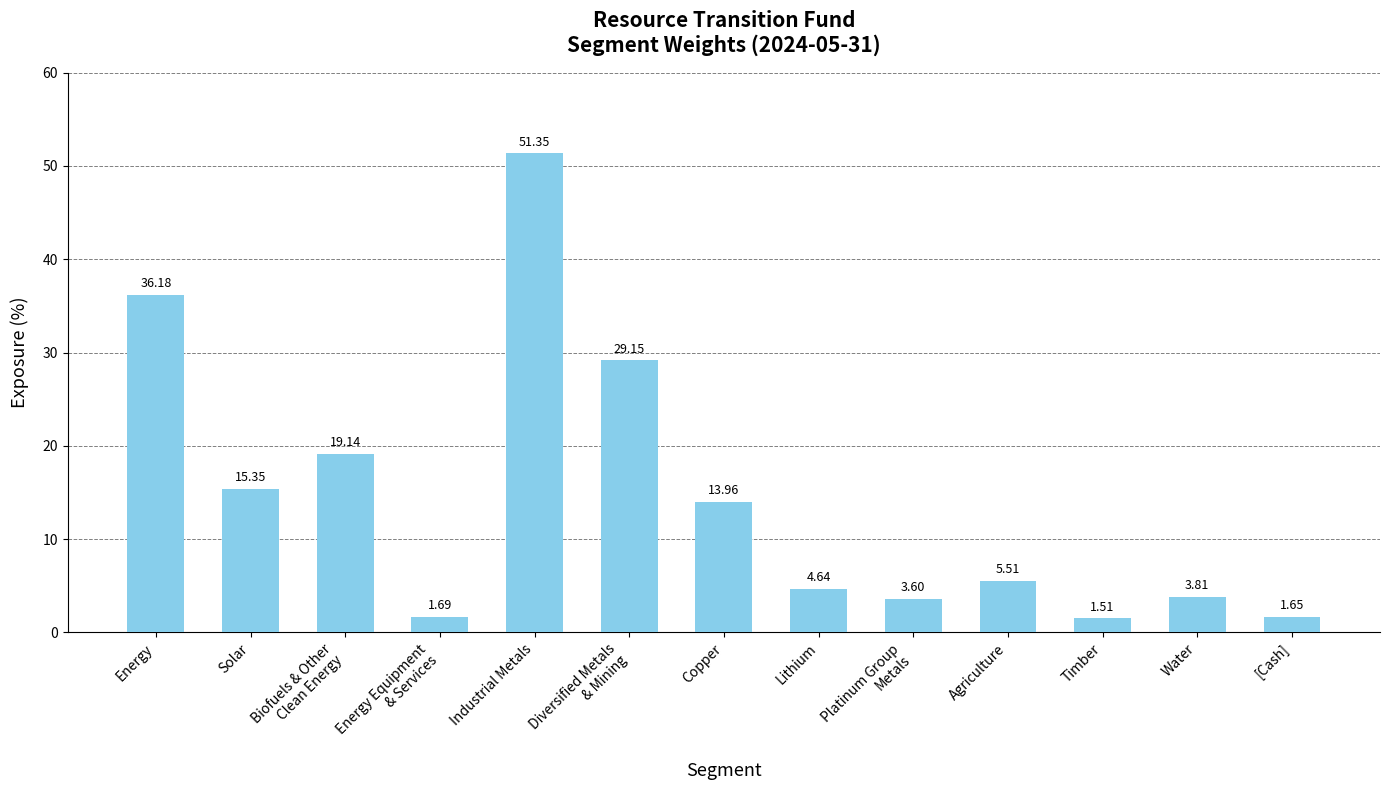

At which category does the chart reach its peak across all series?

Industrial Metals